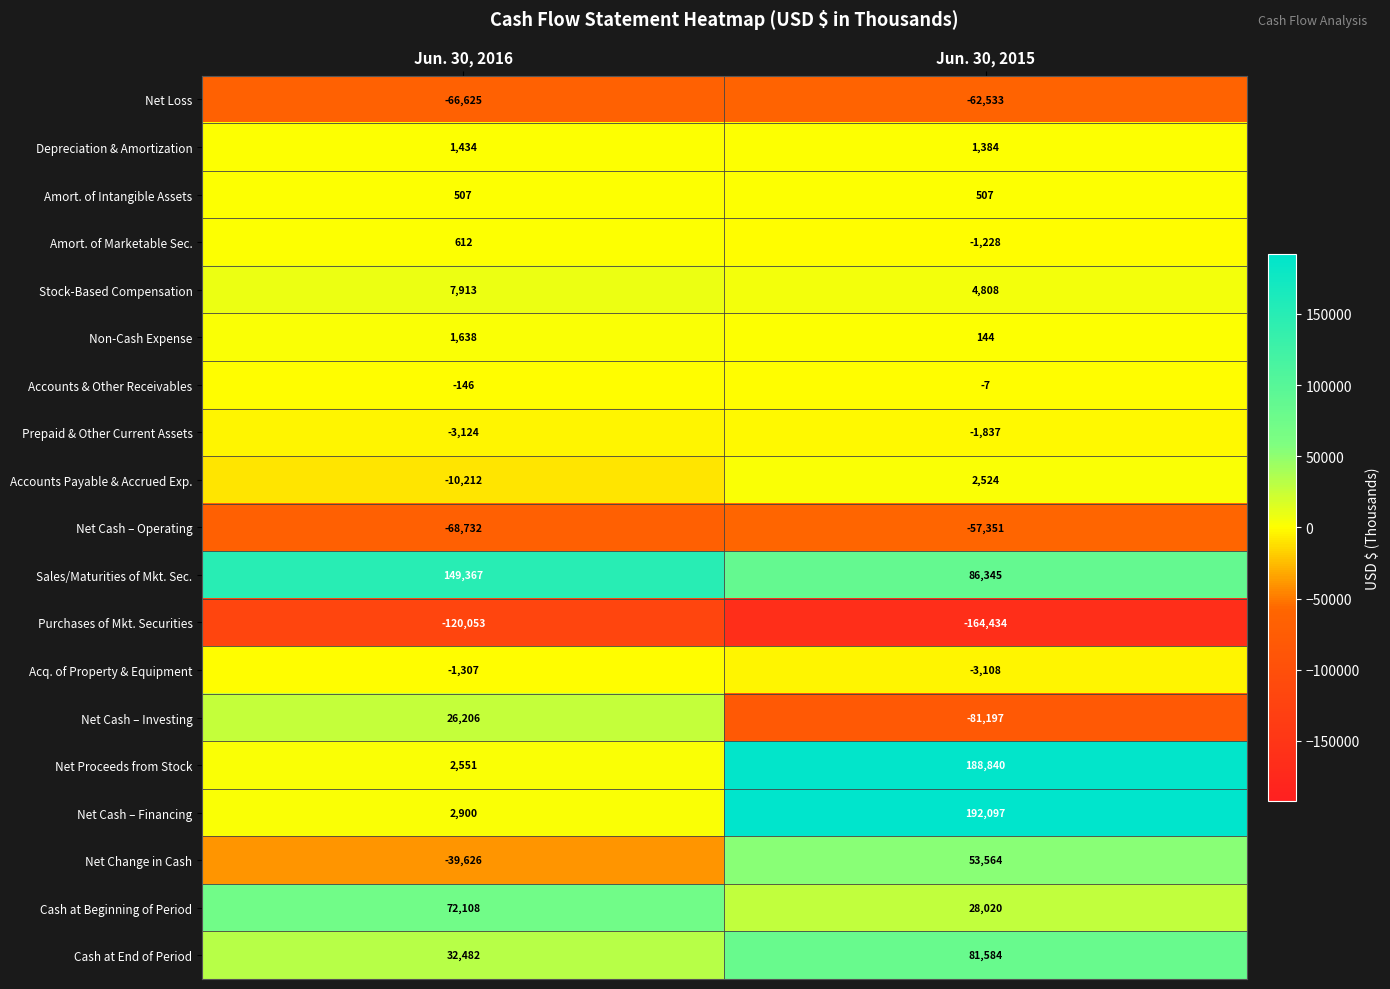

What value does the Net Cash – Operating series have at Jun. 30, 2015?

-57351